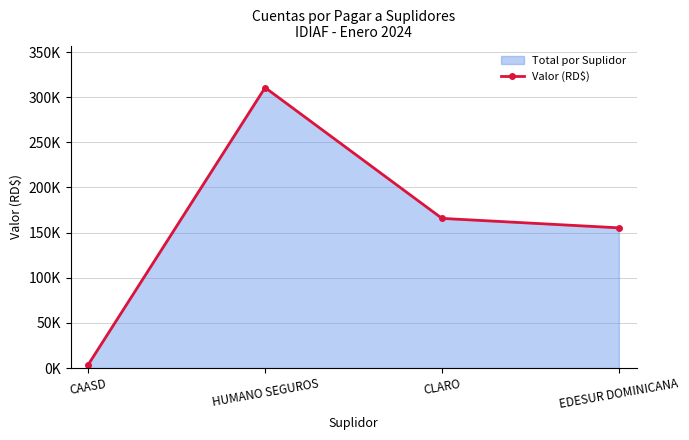

What is the difference between the values at EDESUR DOMINICANA and CAASD?

151580.4